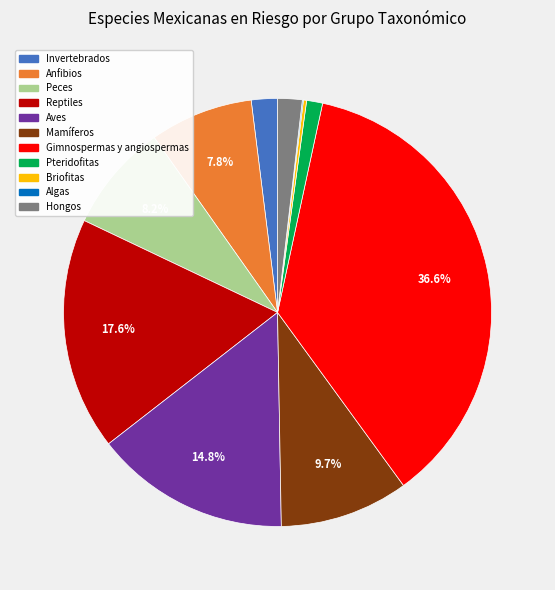

Is the sum of Peces and Invertebrados greater than half?

No